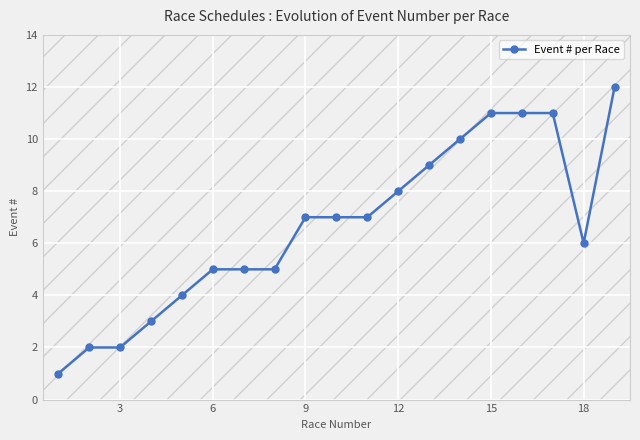

What is the difference between the second highest and second lowest values?

9